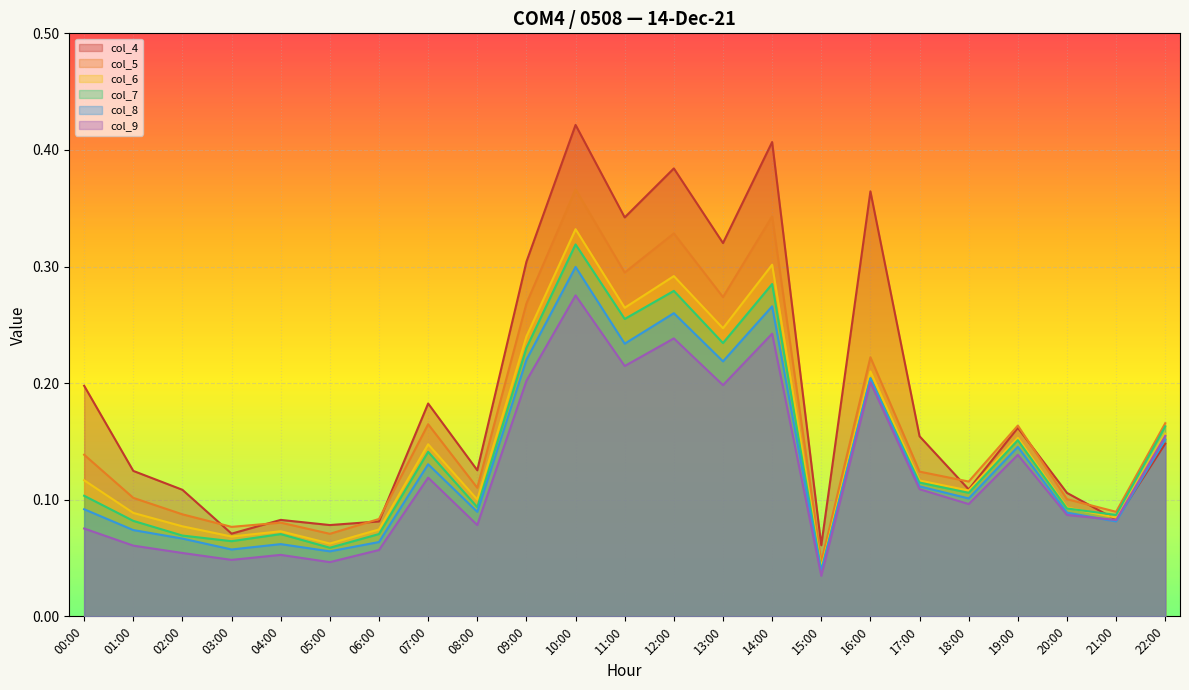

In col_6, how many points are higher than both neighbors (excluding endpoints)?

7